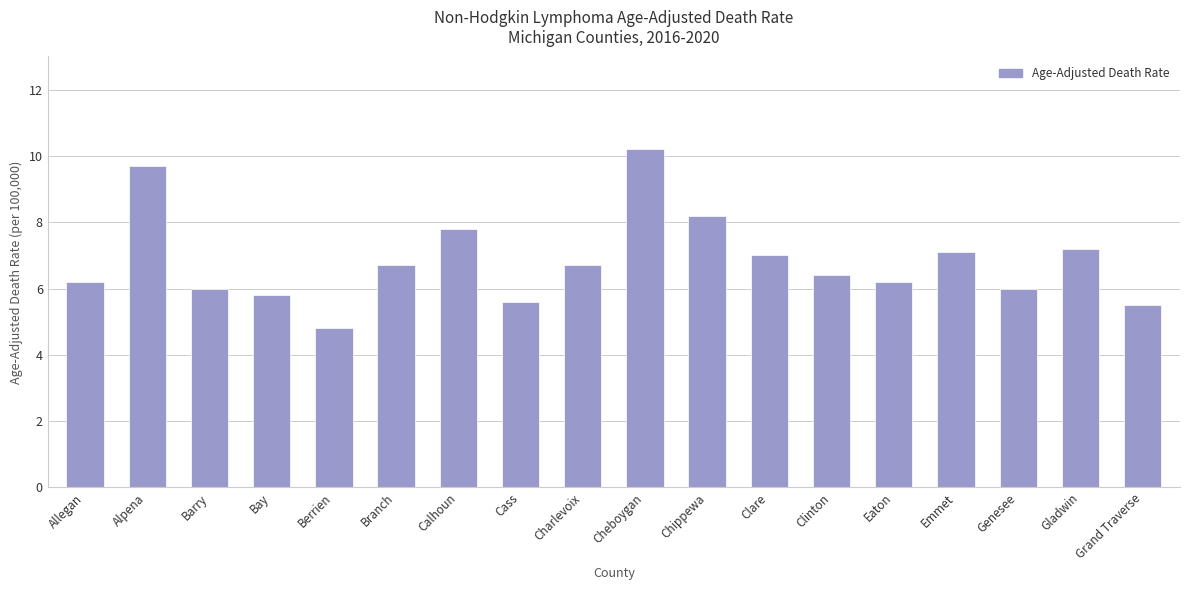

What is the difference between the maximum and minimum values?

5.4